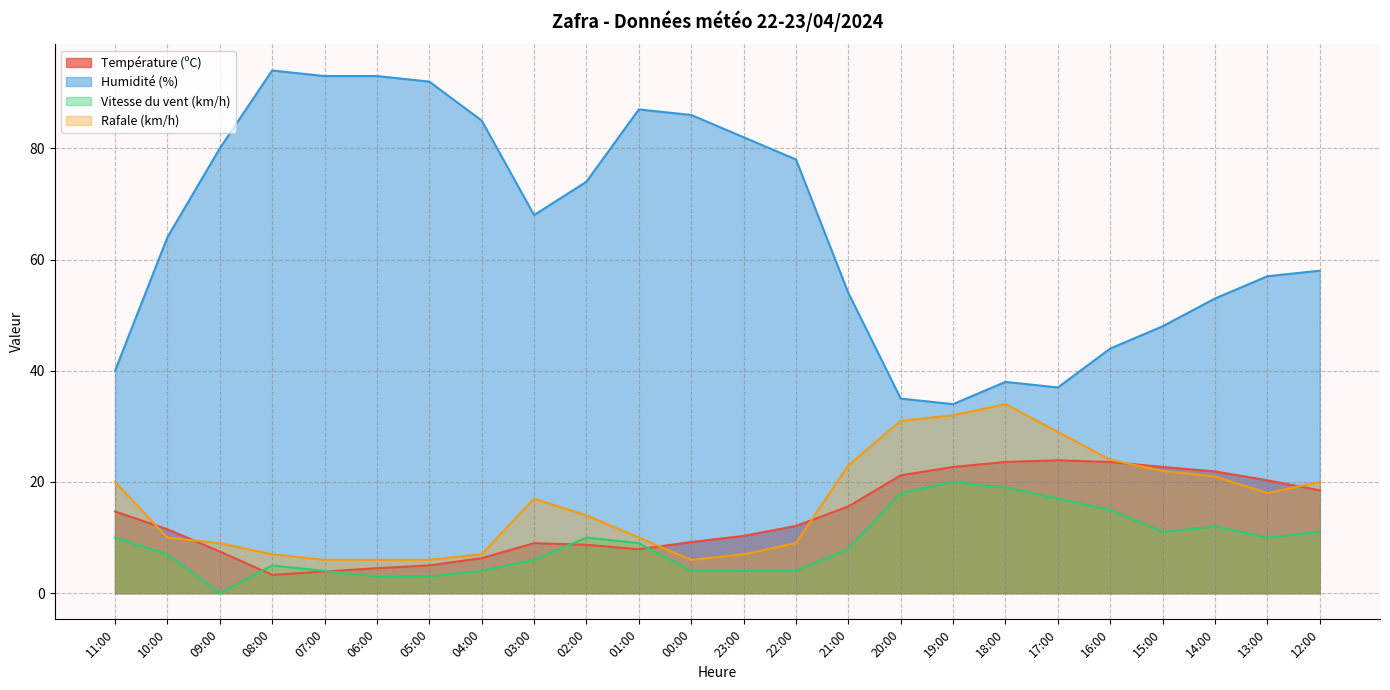

The value of Humidité (%) at 23:00 is 82.0. True or false?

True